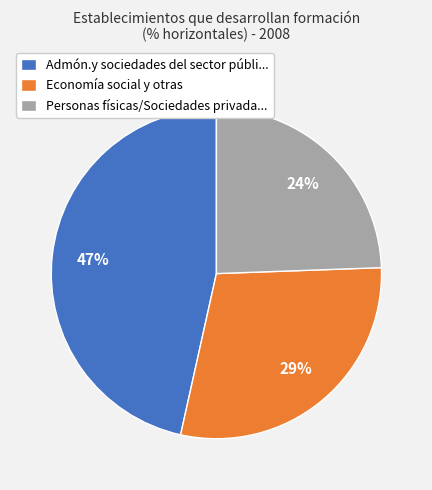

Approximately how many times larger is the value at Admón.y sociedades del sector públi... compared to Economía social y otras?

1.6